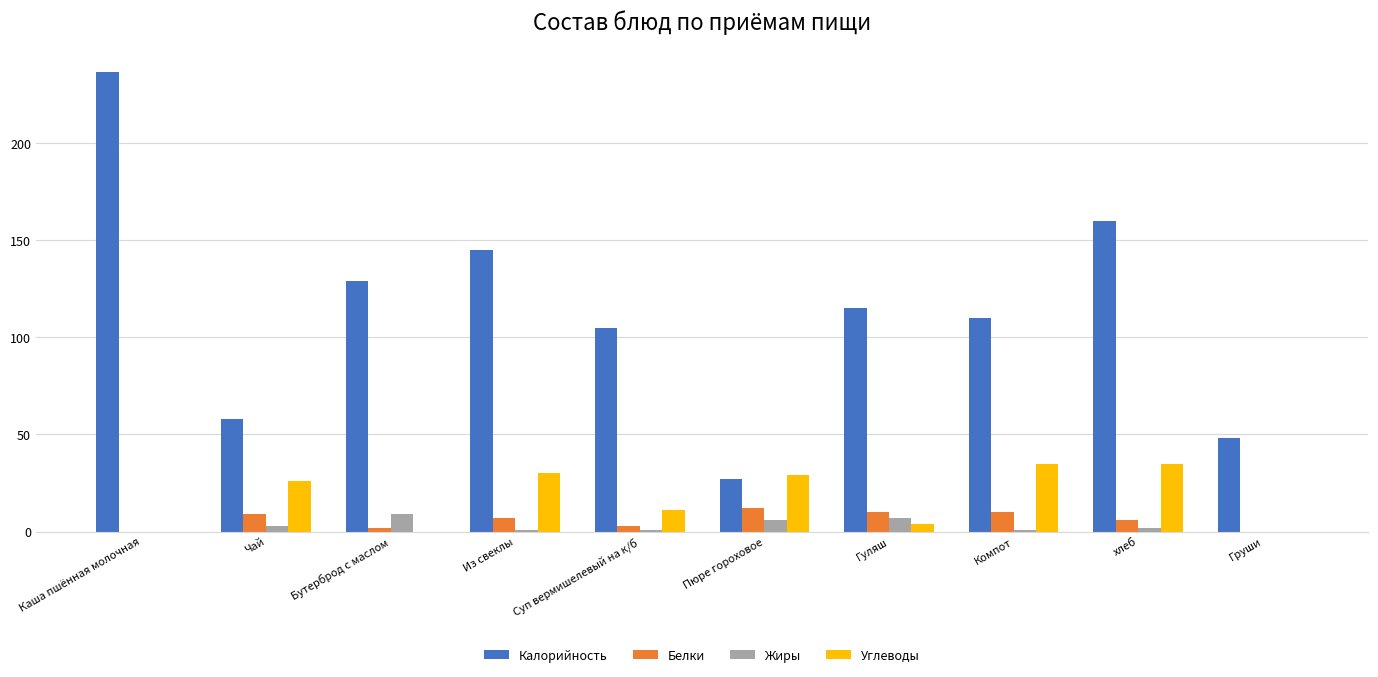

What is the sum of the Белки values at Компот and Груши?

10.0